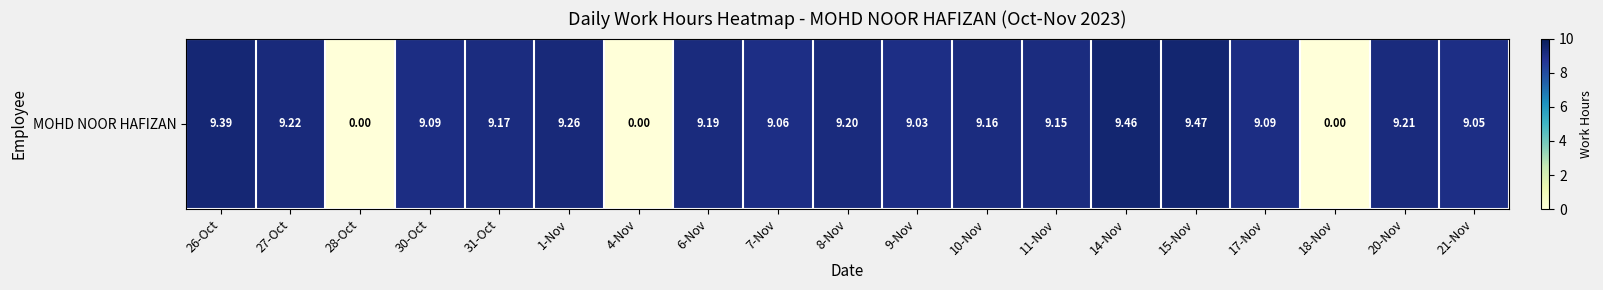

The value at 10-Nov is 14.7. True or false?

False